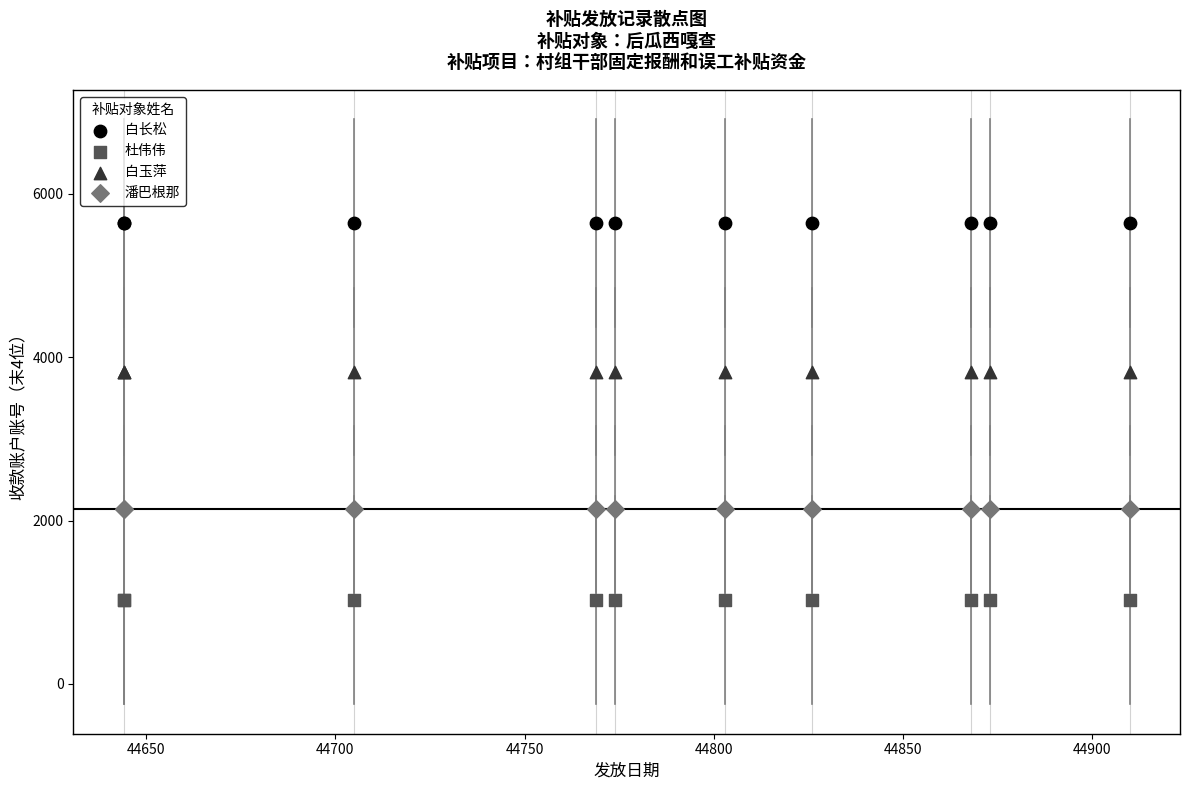

Which series reaches the maximum Y coordinate?

白长松